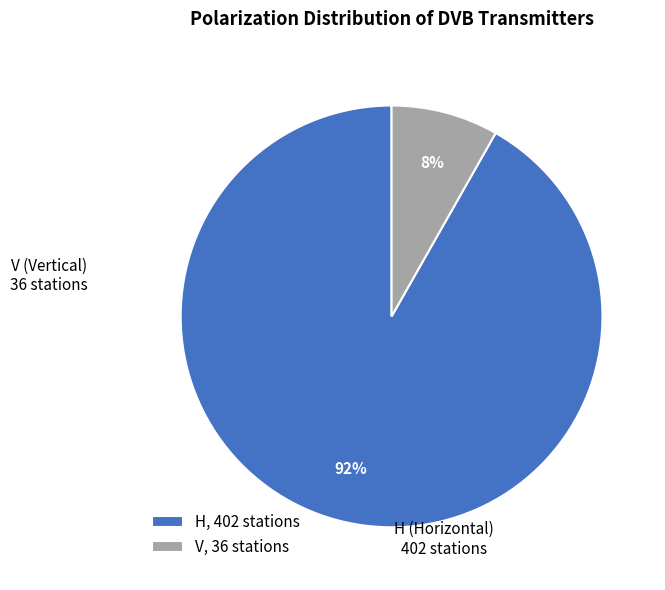

To the nearest percent, what is the difference between the V and H slice percentages?

84%